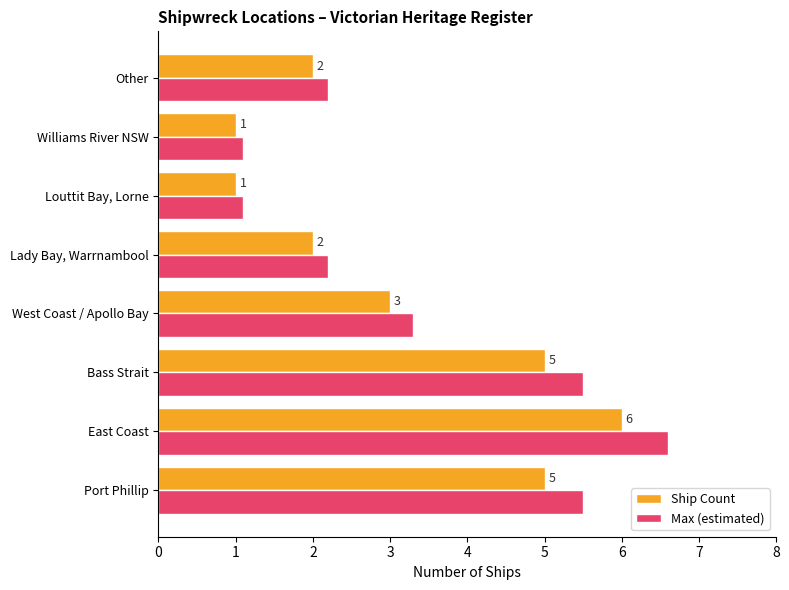

What is the minimum value for Ship Count?

1.0